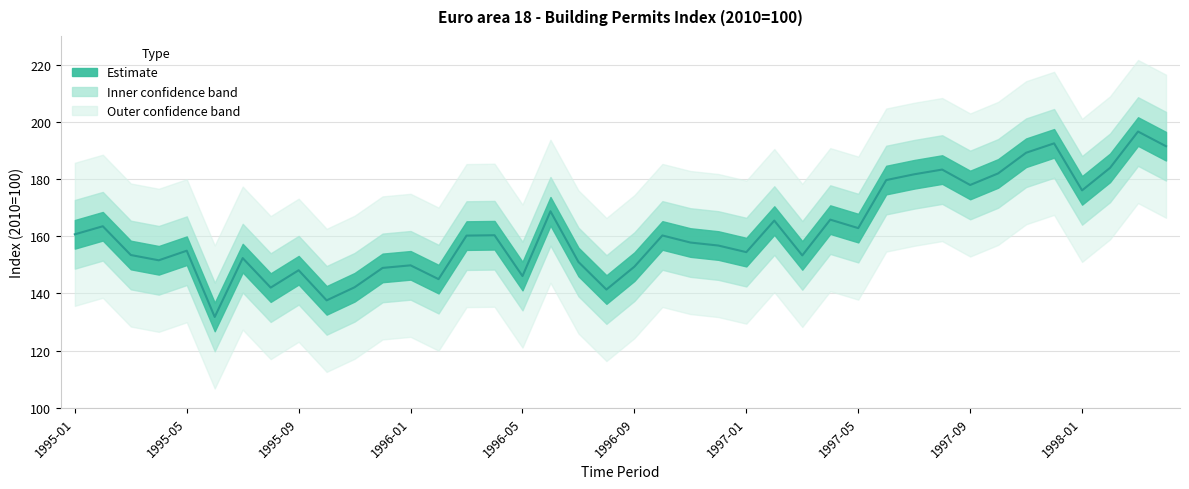

What is the label of the 25th point from the right?

1996-04